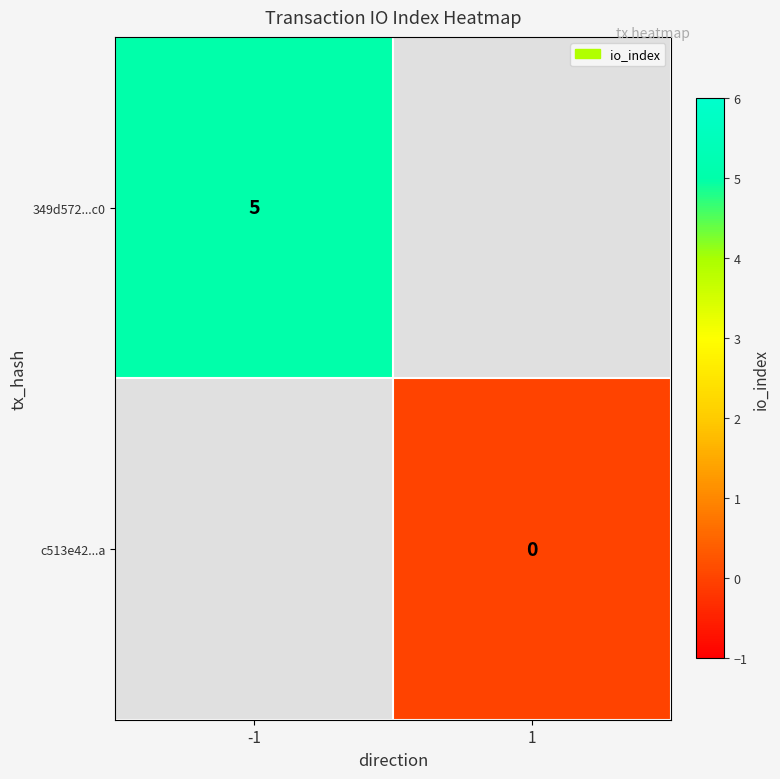

Is it true that 349d572...c0 equals 5 at -1?

True